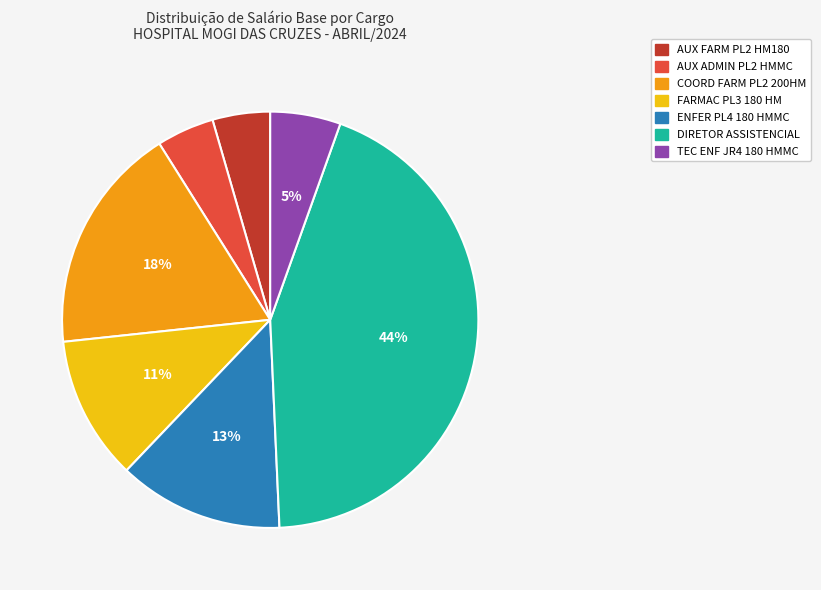

Does AUX ADMIN PL2 HMMC account for over 50% of the chart?

No